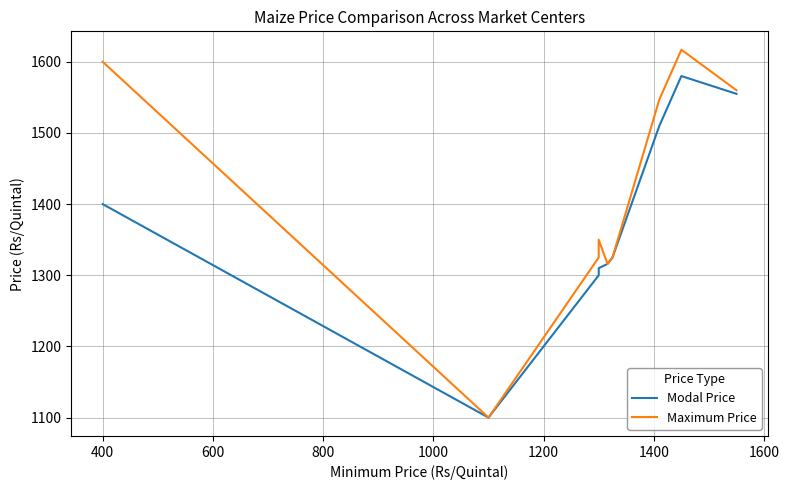

True or false: Modal Price and Maximum Price intersect in this chart.

False